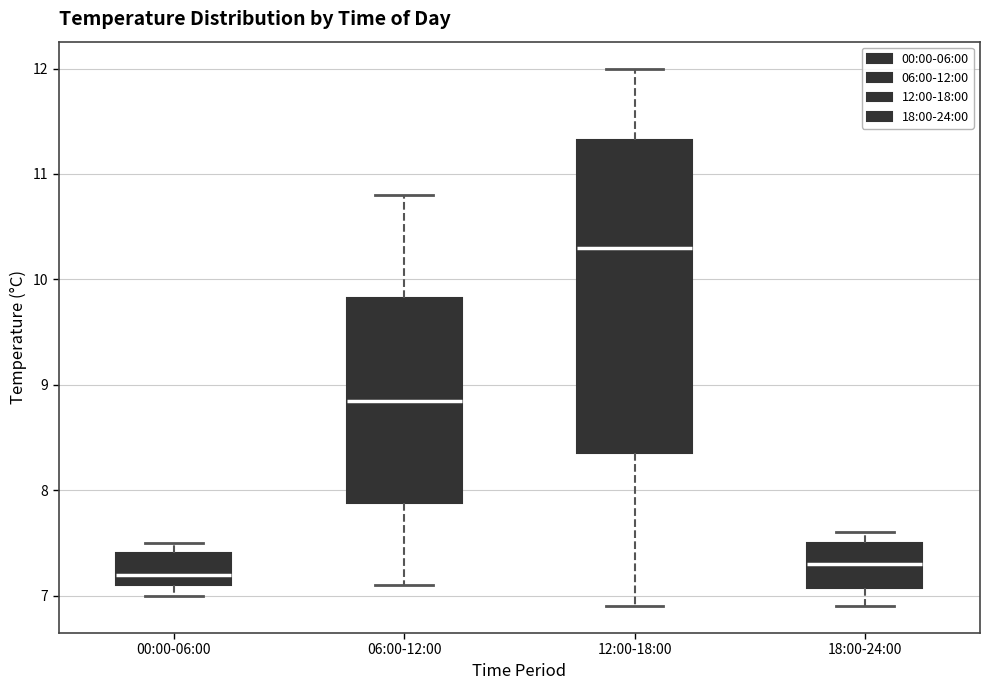

Reading left to right, read every box against the y-axis: the position of its median line, the range the box covers, and the ends of its whiskers. The values are not printed on the chart, so give them approximately, as read against the axis.

00:00-06:00: median 7.2, box 7.1 to 7.4, whiskers 7.0 to 7.5
06:00-12:00: median 8.9, box 7.9 to 9.8, whiskers 7.1 to 10.8
12:00-18:00: median 10.3, box 8.4 to 11.3, whiskers 6.9 to 12.0
18:00-24:00: median 7.3, box 7.1 to 7.5, whiskers 6.9 to 7.6